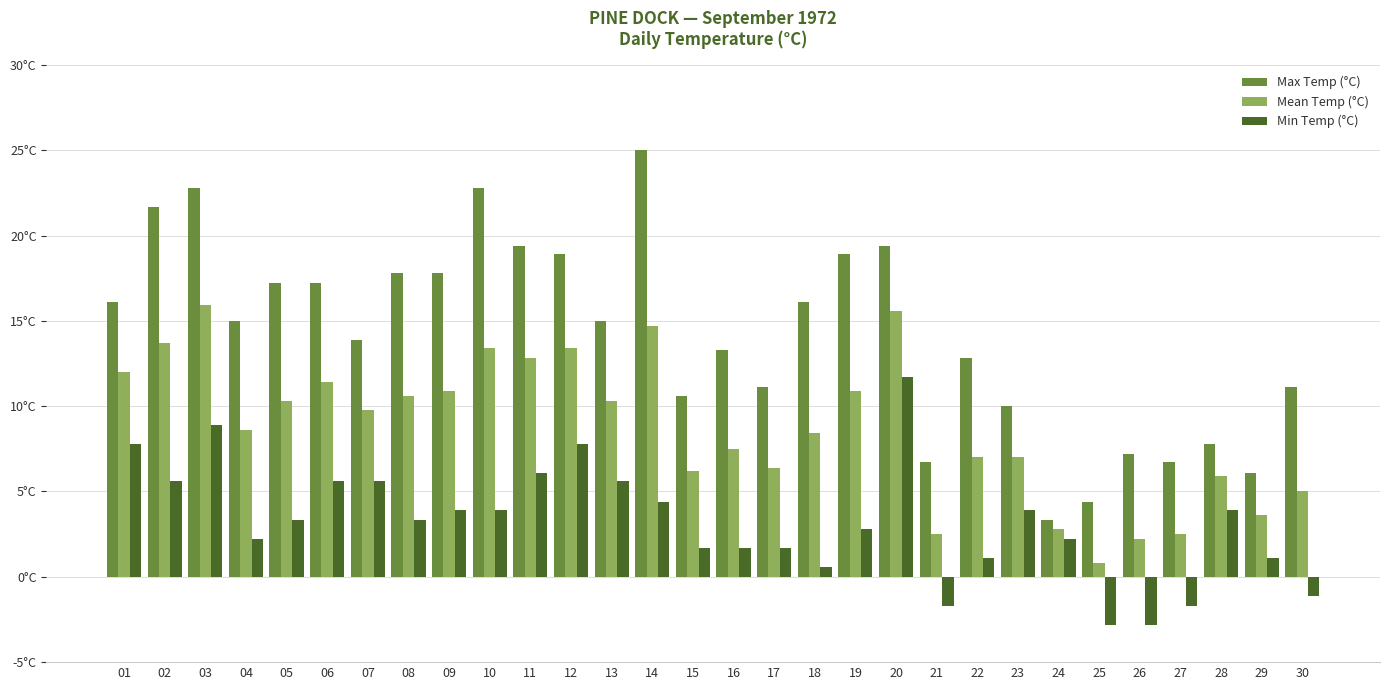

At which label does Mean Temp (°C) first exceed 9?

01